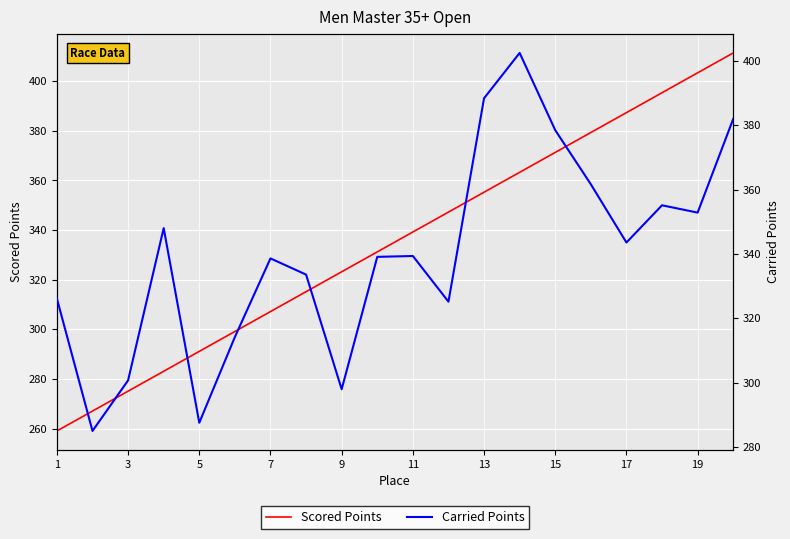

Reading left to right, what are all the values shown in this chart?

Scored Points: 259.1	267.1	275.1	283.1	291.2	299.2	307.2	315.2	323.2	331.2	339.2	347.2	355.3	363.3	371.3	379.3	387.3	395.3	403.3	411.4
Carried Points: 326.1	285.0	300.7	348.0	287.6	314.2	338.6	333.6	298.0	339.1	339.4	325.2	388.4	402.4	378.4	361.6	343.6	355.1	352.9	381.9